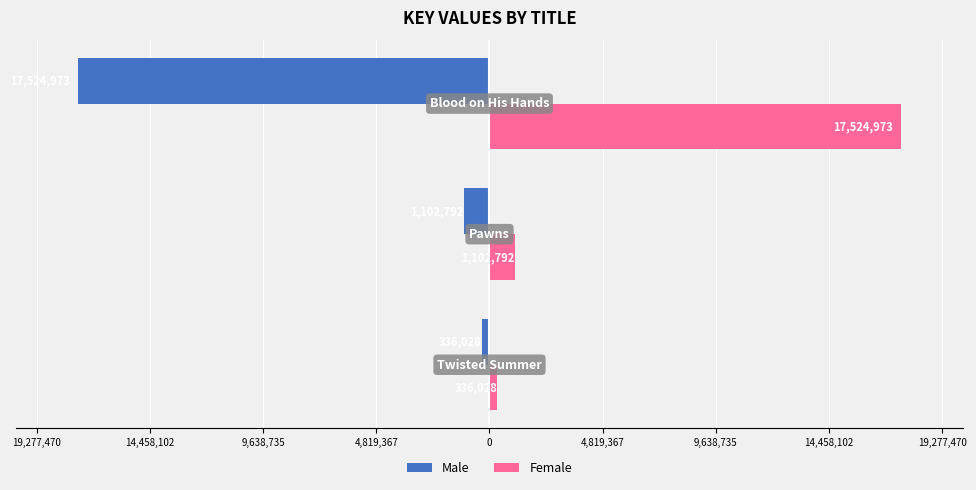

What are all the series names shown in the legend?

Male, Female